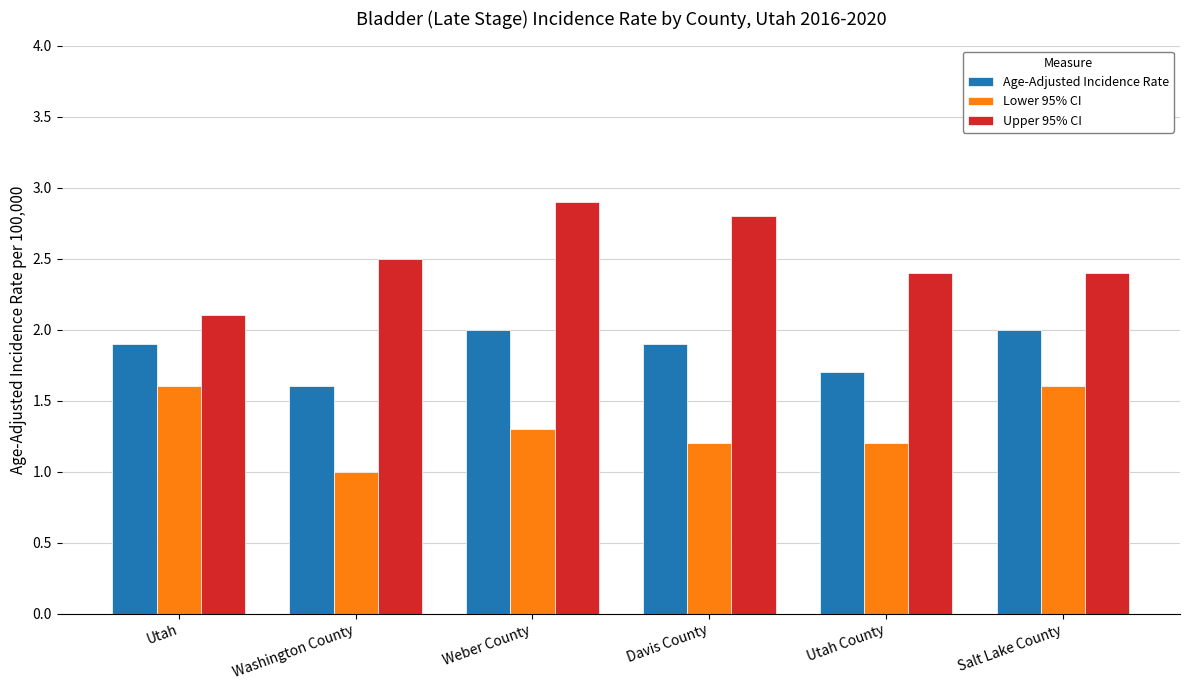

What is the spread (max minus min) of values at Davis County?

1.6